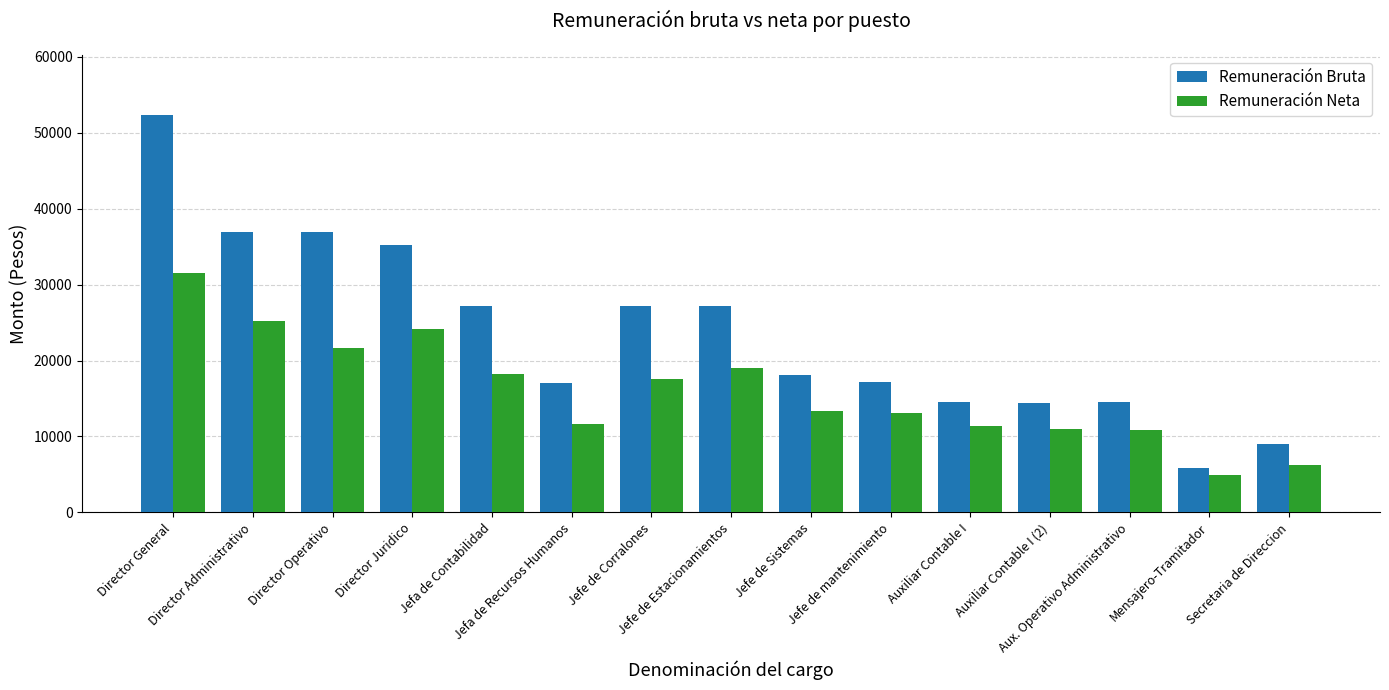

What is the value of the Remuneración Bruta bar at the 13th from the left?

14493.0